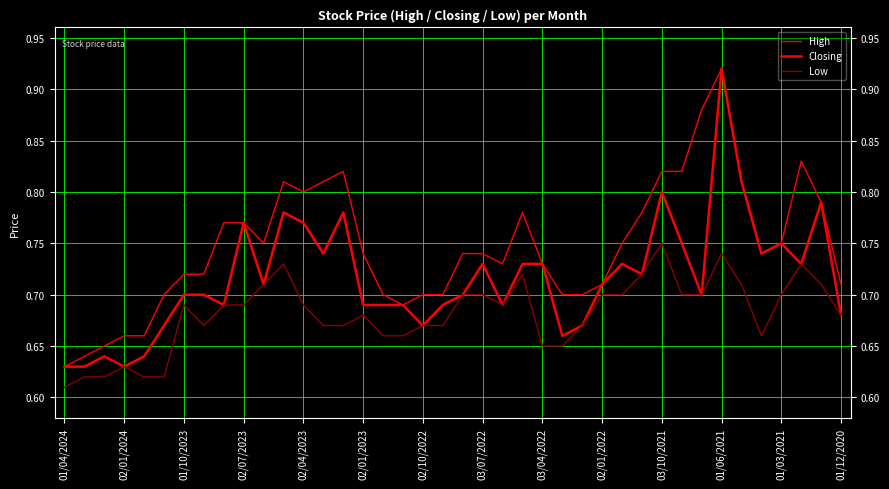

How many lines are shown in the chart?

3